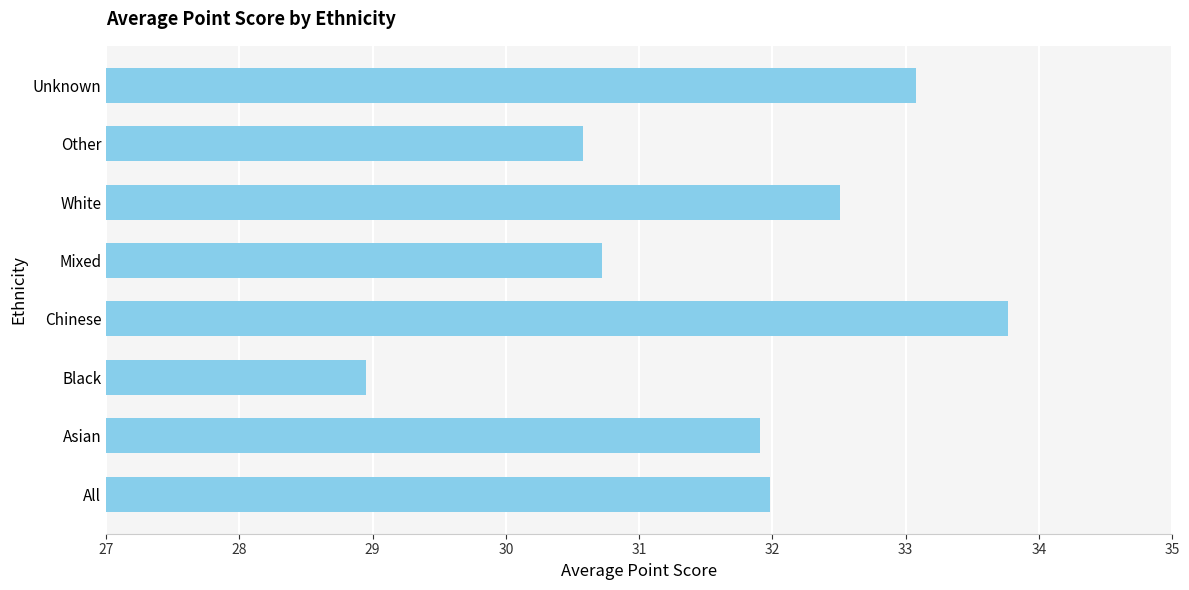

How many bars are there in total?

8